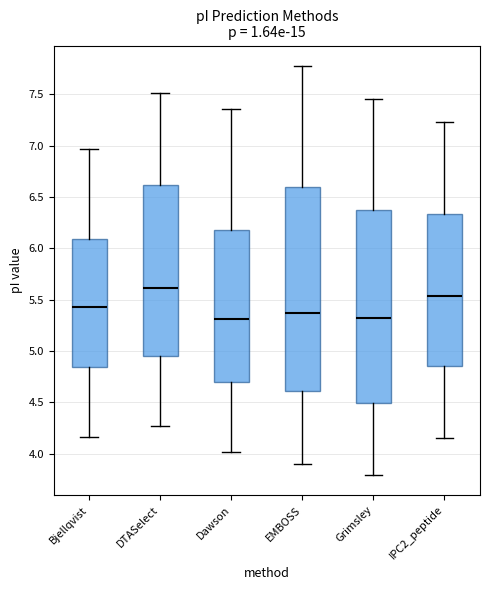

Reading left to right, read every box against the y-axis: the position of its median line, the range the box covers, and the ends of its whiskers. The values are not printed on the chart, so give them approximately, as read against the axis.

Bjellqvist: median 5.45, box 4.85 to 6.10, whiskers 4.15 to 6.95
DTASelect: median 5.60, box 4.95 to 6.60, whiskers 4.25 to 7.50
Dawson: median 5.30, box 4.70 to 6.20, whiskers 4.00 to 7.35
EMBOSS: median 5.35, box 4.60 to 6.60, whiskers 3.90 to 7.80
Grimsley: median 5.30, box 4.50 to 6.40, whiskers 3.80 to 7.45
IPC2_peptide: median 5.55, box 4.85 to 6.35, whiskers 4.15 to 7.25